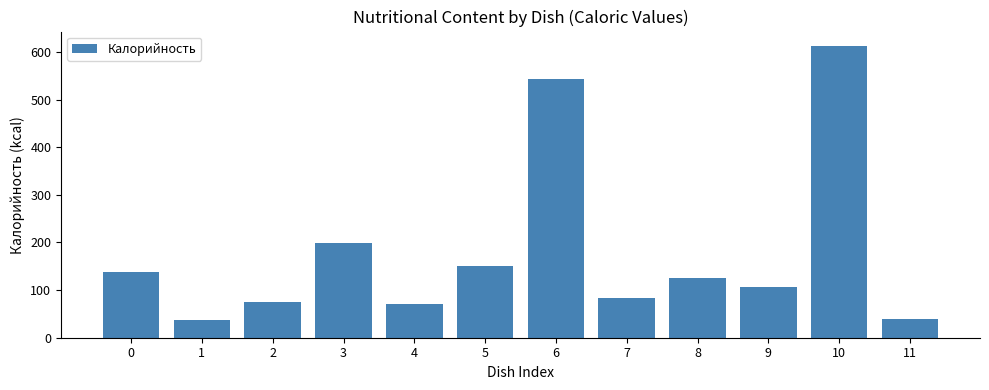

Are the bars horizontal?

No